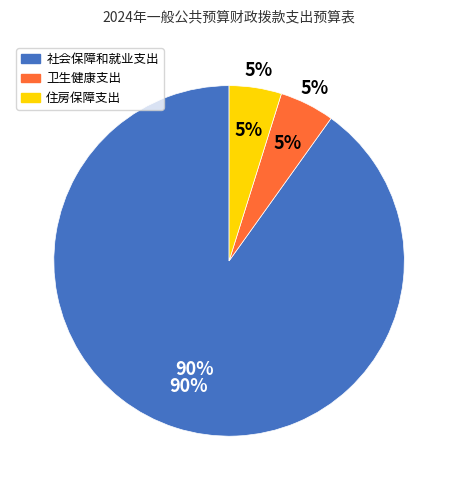

Does 社会保障和就业支出 account for over 50% of the chart?

Yes